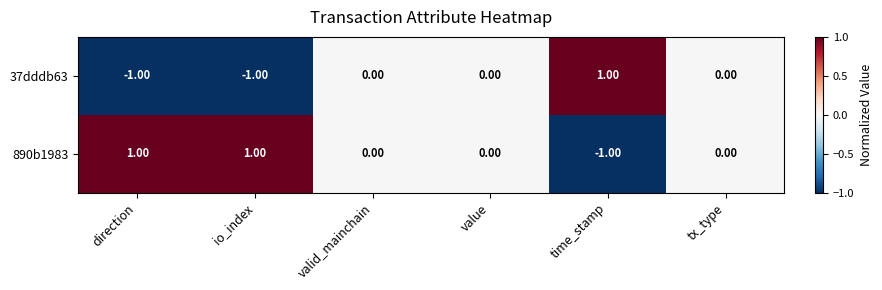

Is the value of 37dddb63 at time_stamp greater than the value of 890b1983 at value?

Yes